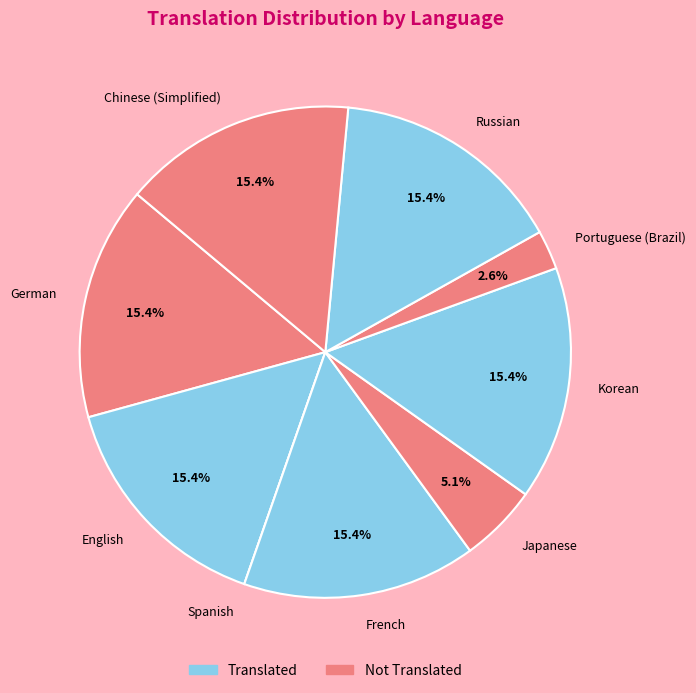

Does any single category account for the majority?

No